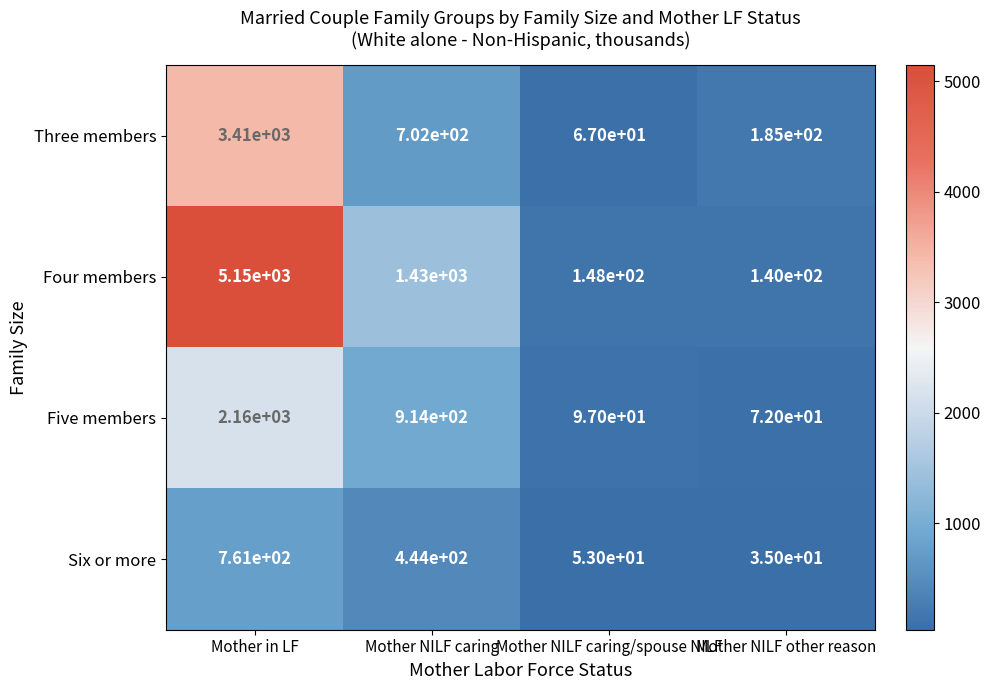

Rank the series at Mother in LF from lowest to highest value.

Six or more, Five members, Three members, Four members